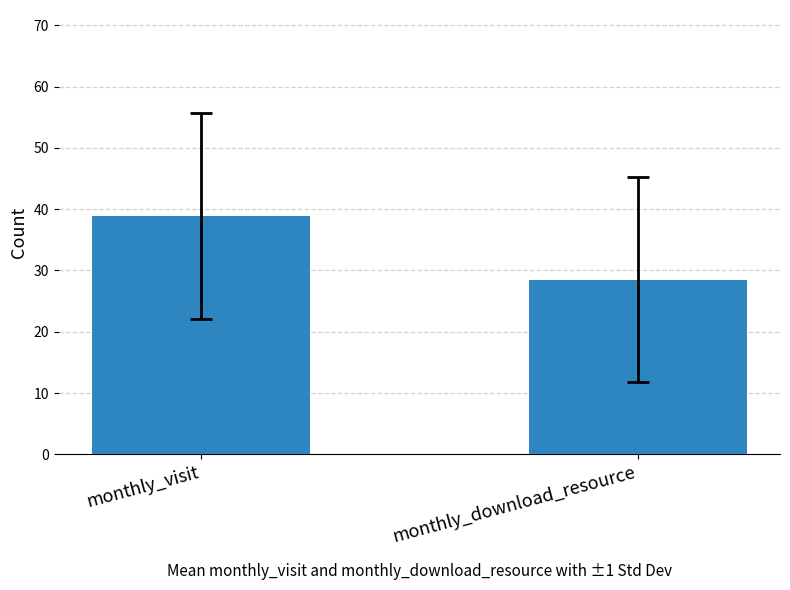

Approximately how many times larger is the value at monthly_visit compared to monthly_download_resource?

1.4